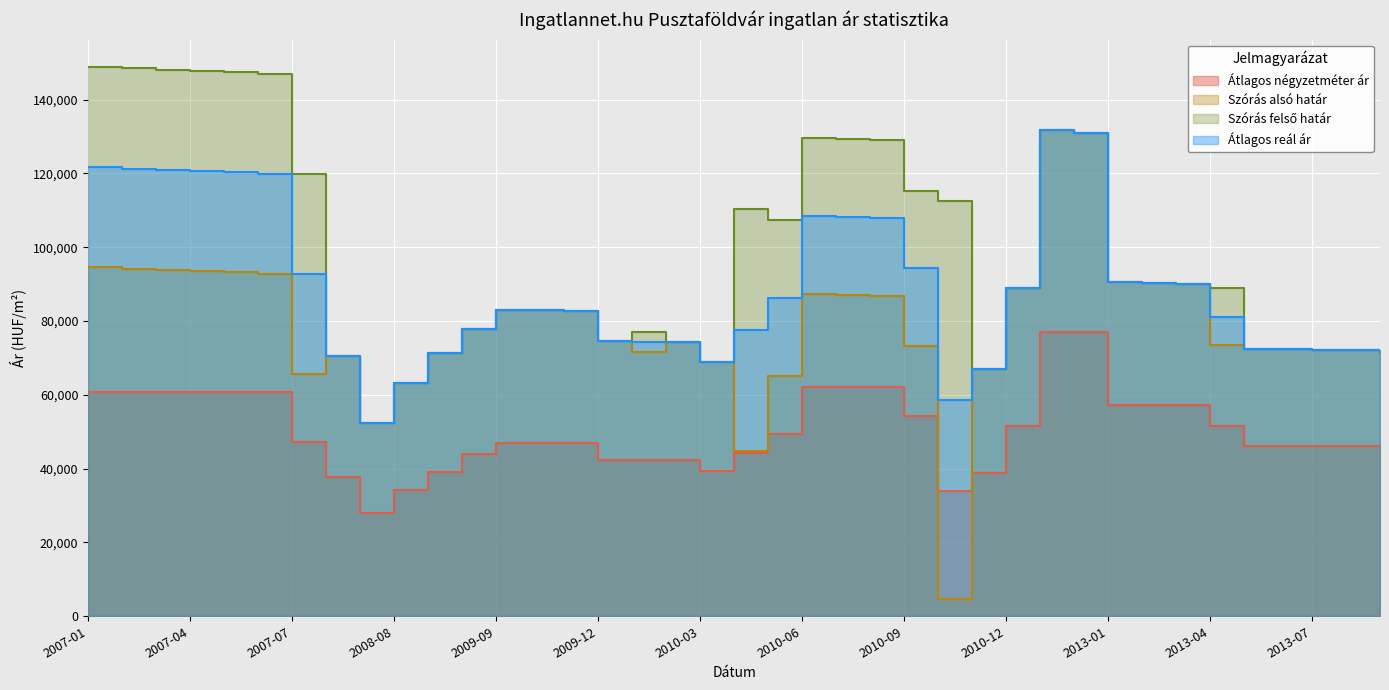

At how many categories does at least one series exceed 96726?

16